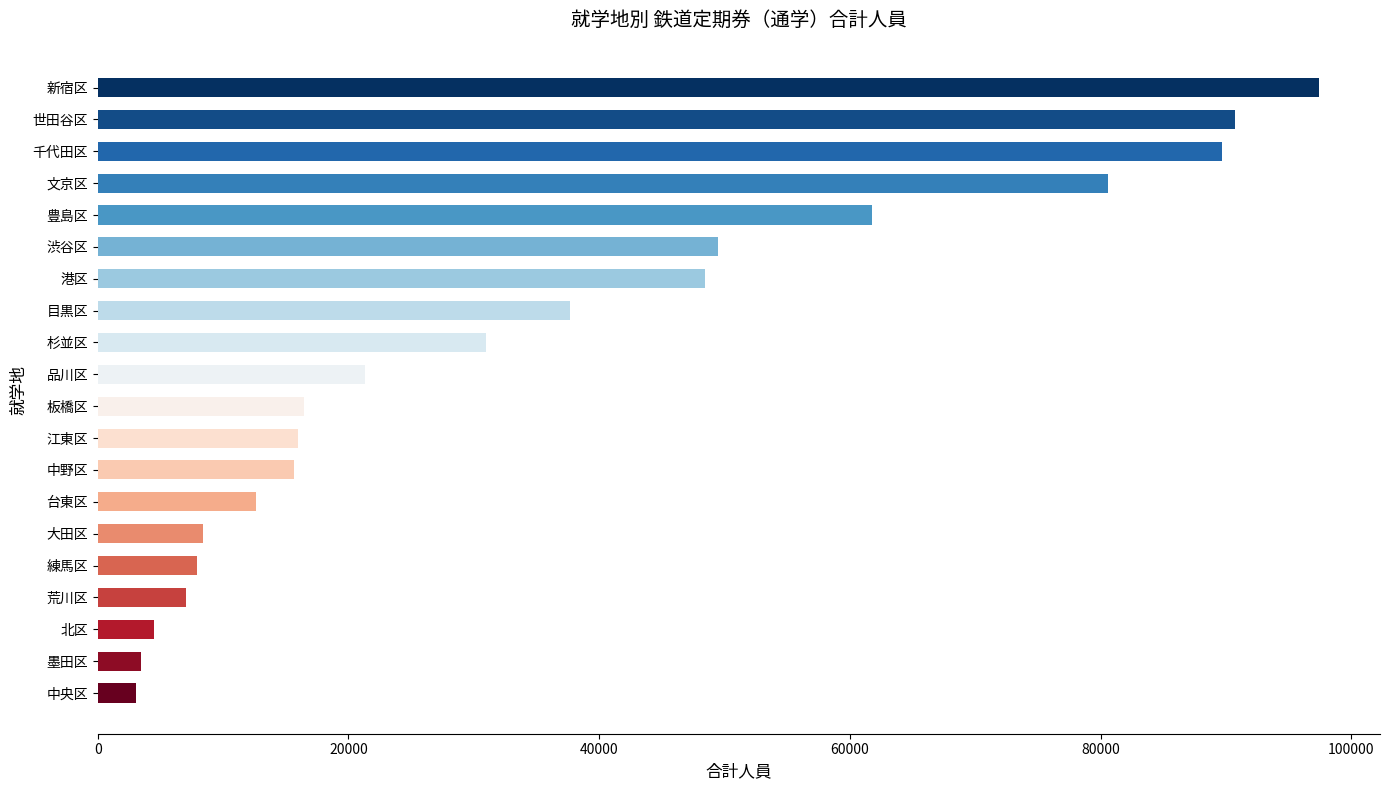

Are the bars horizontal?

Yes